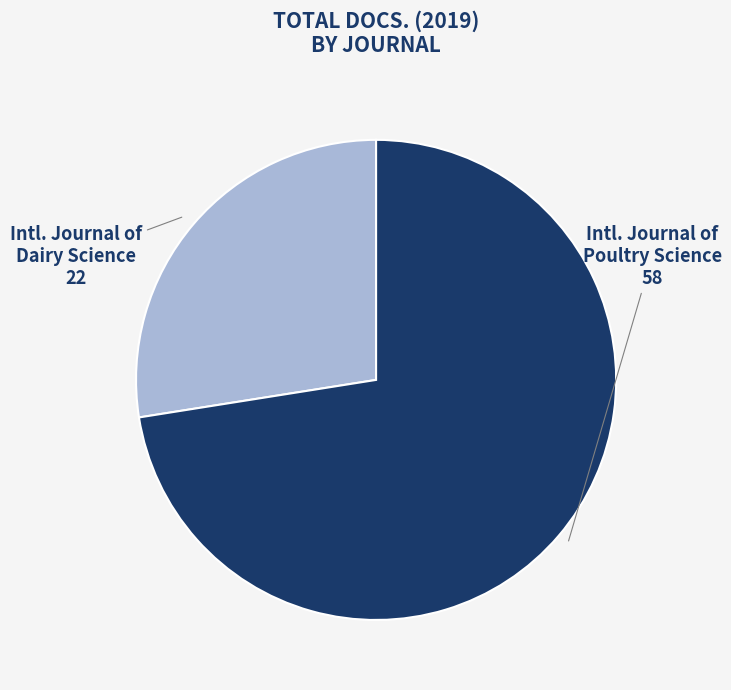

Combined, do Intl. Journal of Dairy Science and Intl. Journal of Poultry Science account for over 50%?

Yes